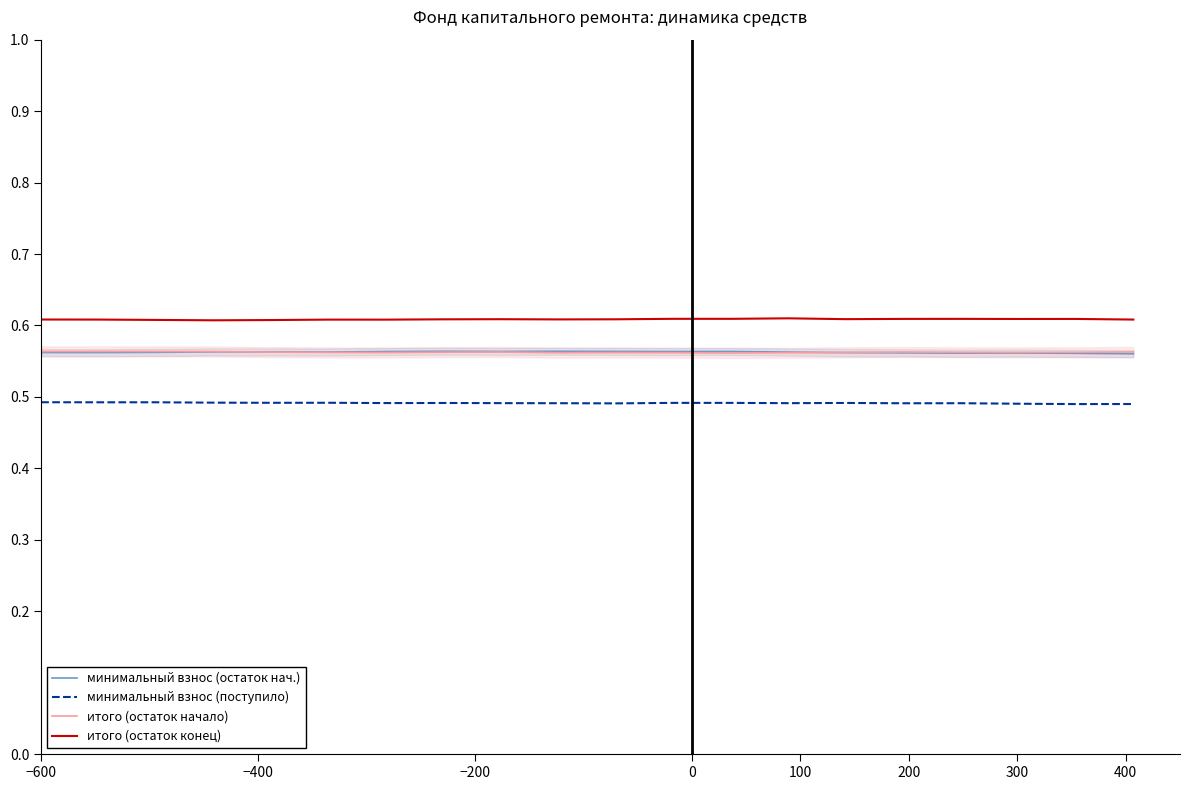

True or false: итого (остаток начало) and итого (остаток конец) intersect in this chart.

False